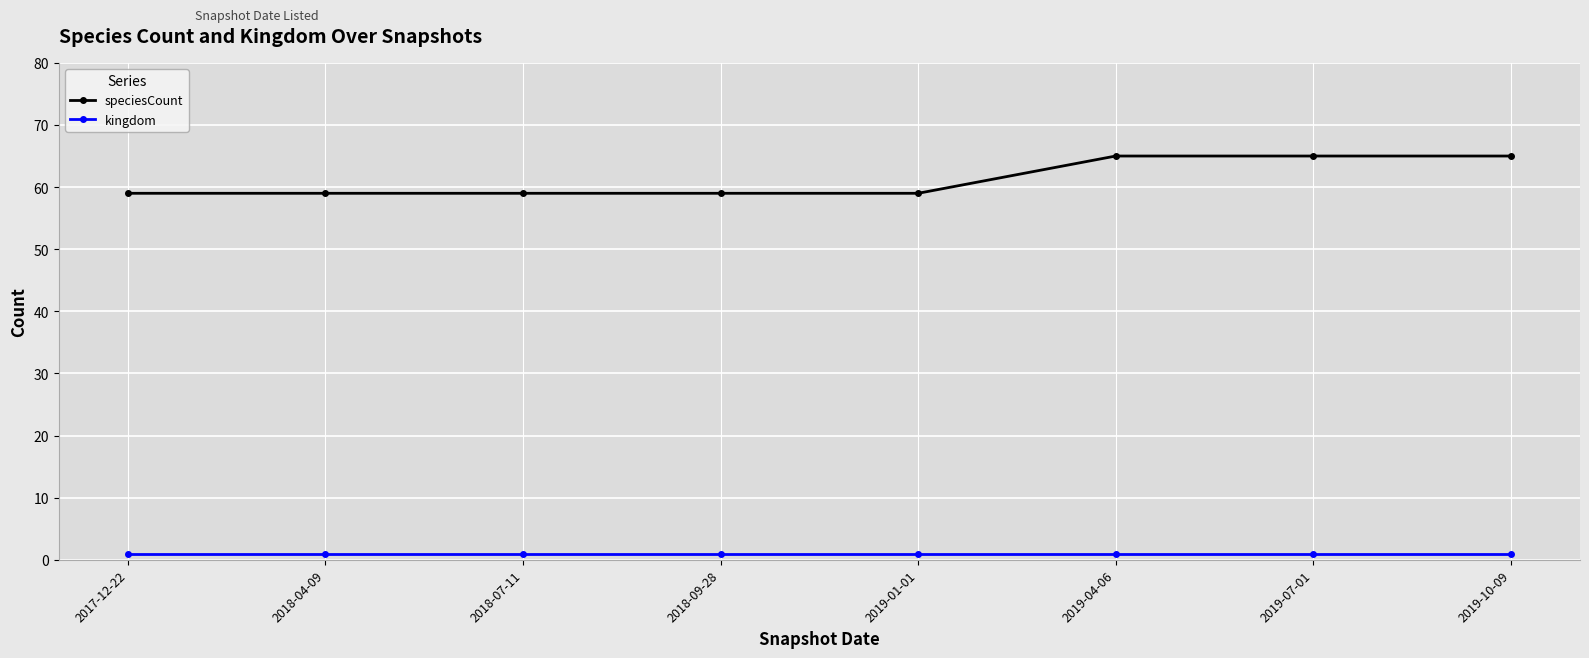

What are all the series names shown in the legend?

speciesCount, kingdom